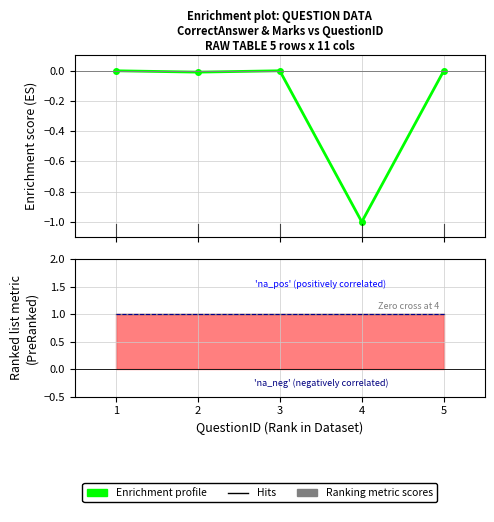

Which series has the largest range (max minus min)?

Enrichment profile